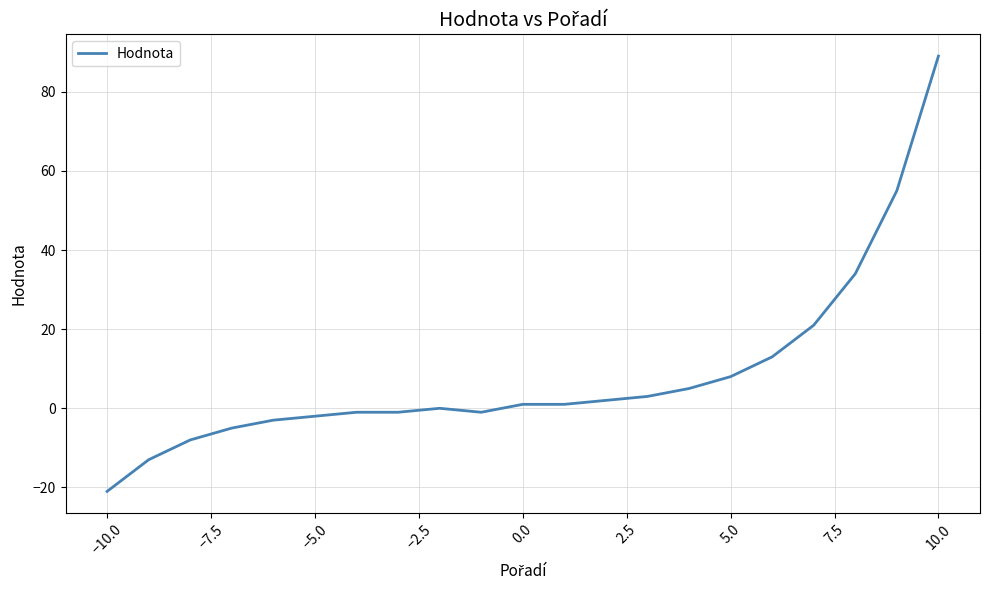

What is the maximum value shown in the chart?

89